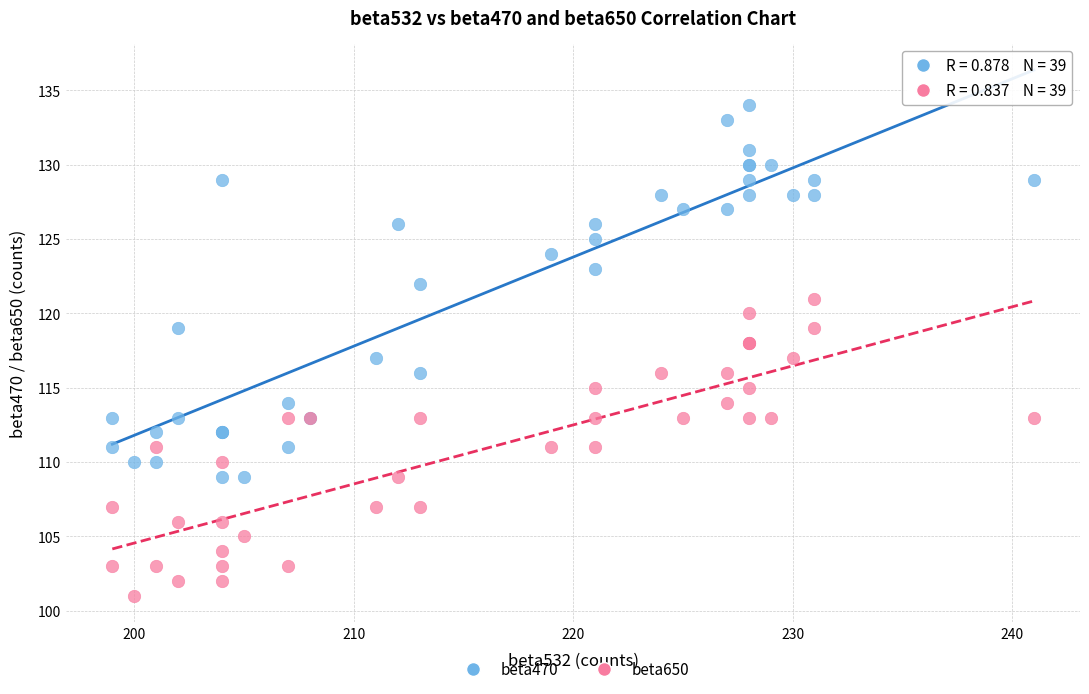

Which series contains the highest Y value?

beta470